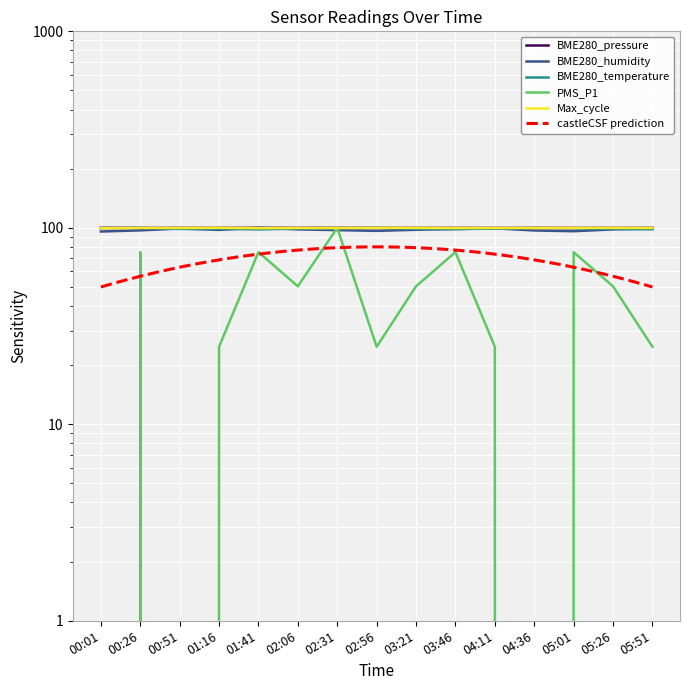

What is the total value across all series at 05:26?

447.2